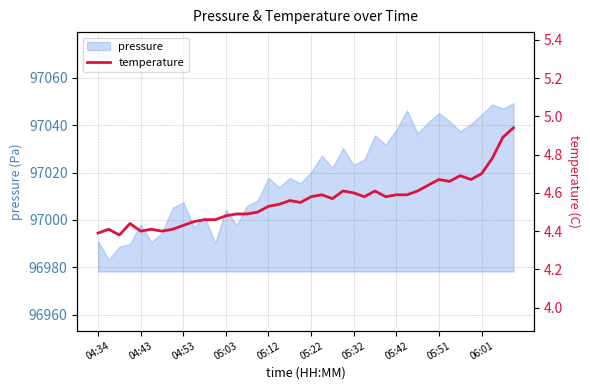

What is the difference between the maximum and minimum values?

0.6